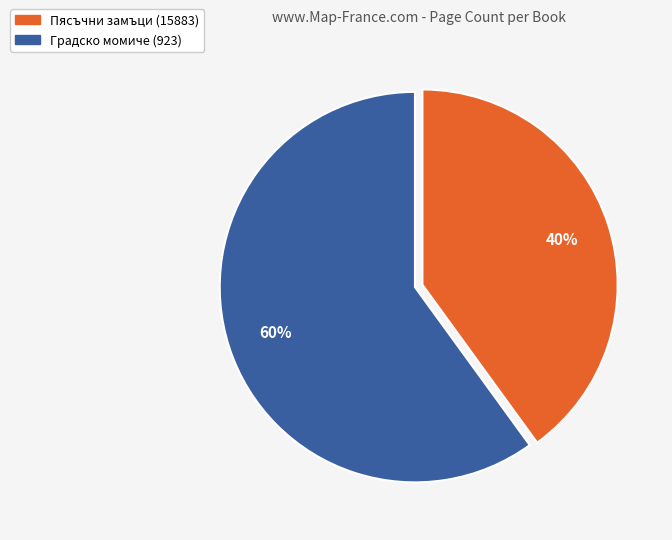

Does Градско момиче (923) account for over 50% of the chart?

Yes